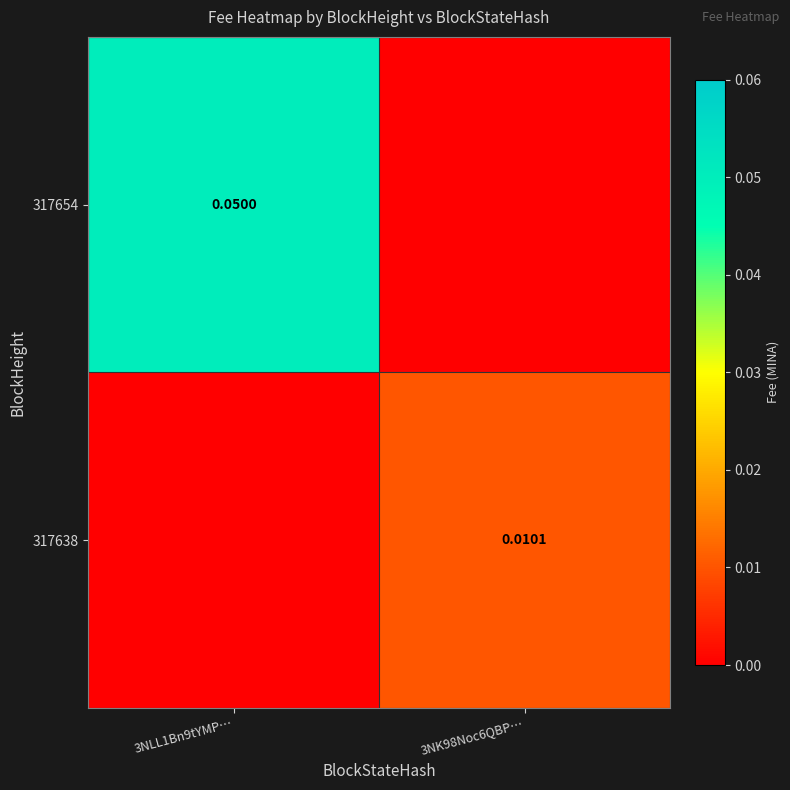

At which category is the sum across all series the highest?

3NLL1Bn9tYMP…